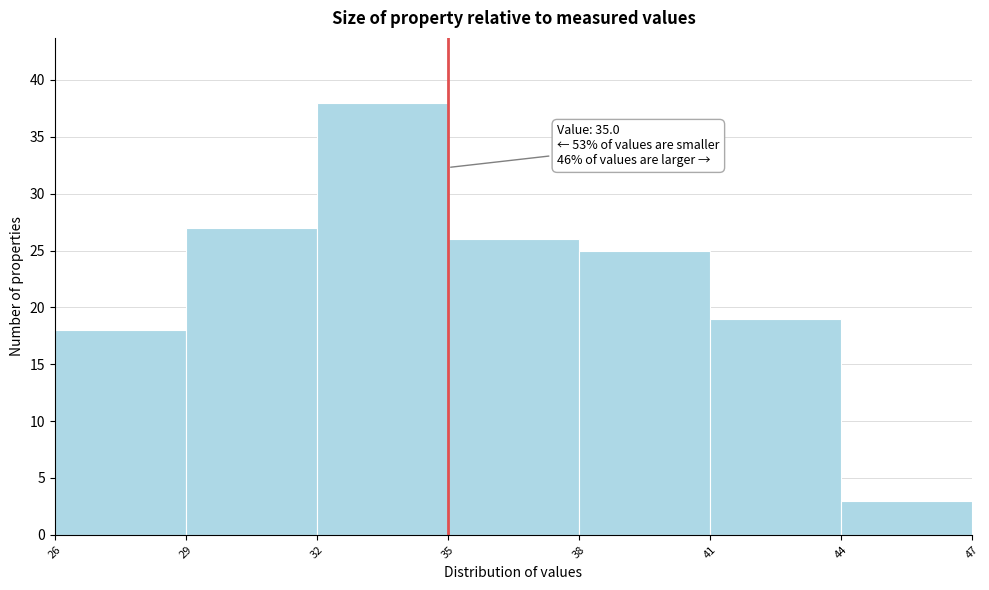

Over which range of the x-axis is the bar tallest?

32 to 35